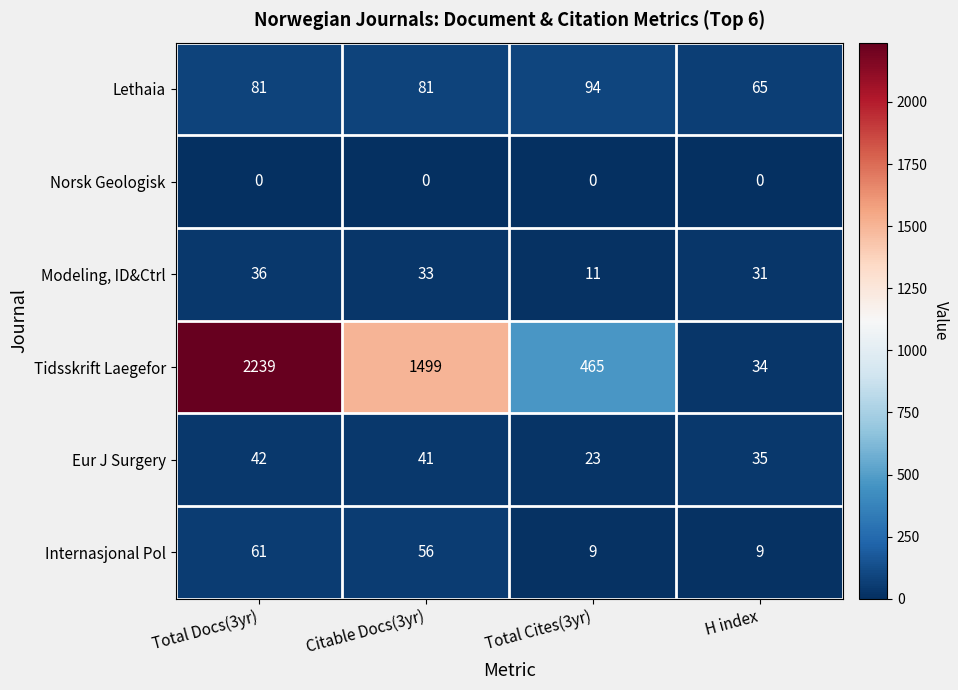

At how many categories does at least one series exceed 1891?

1